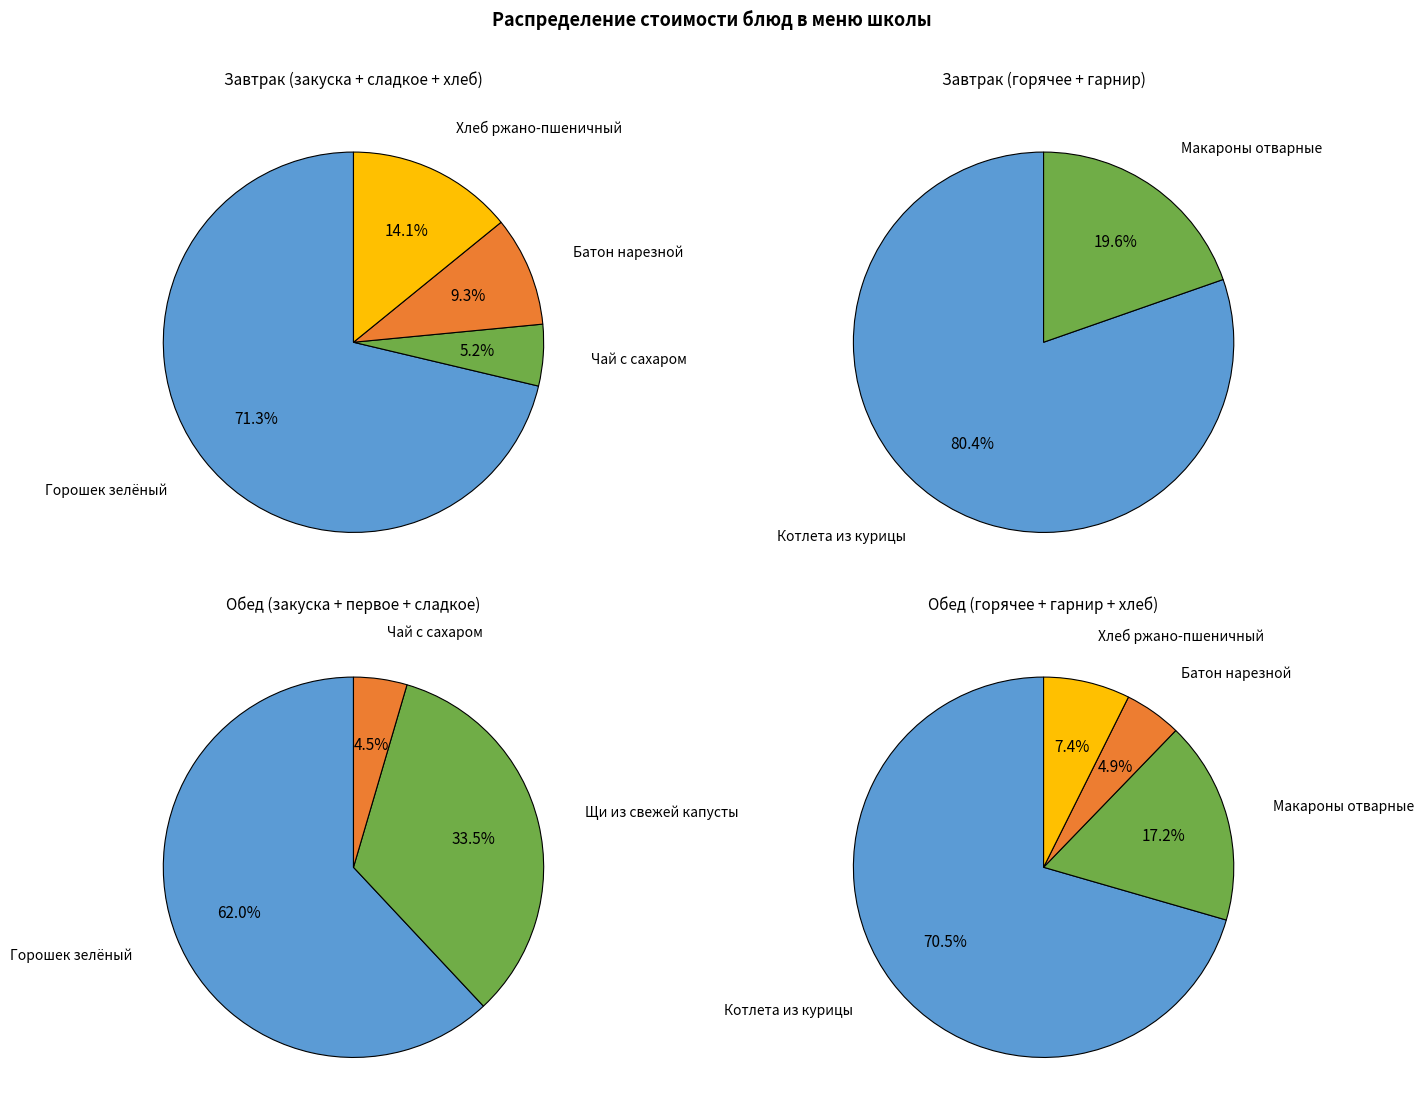

Between Котлета из курицы and Горошек зелёный, which is larger?

Котлета из курицы